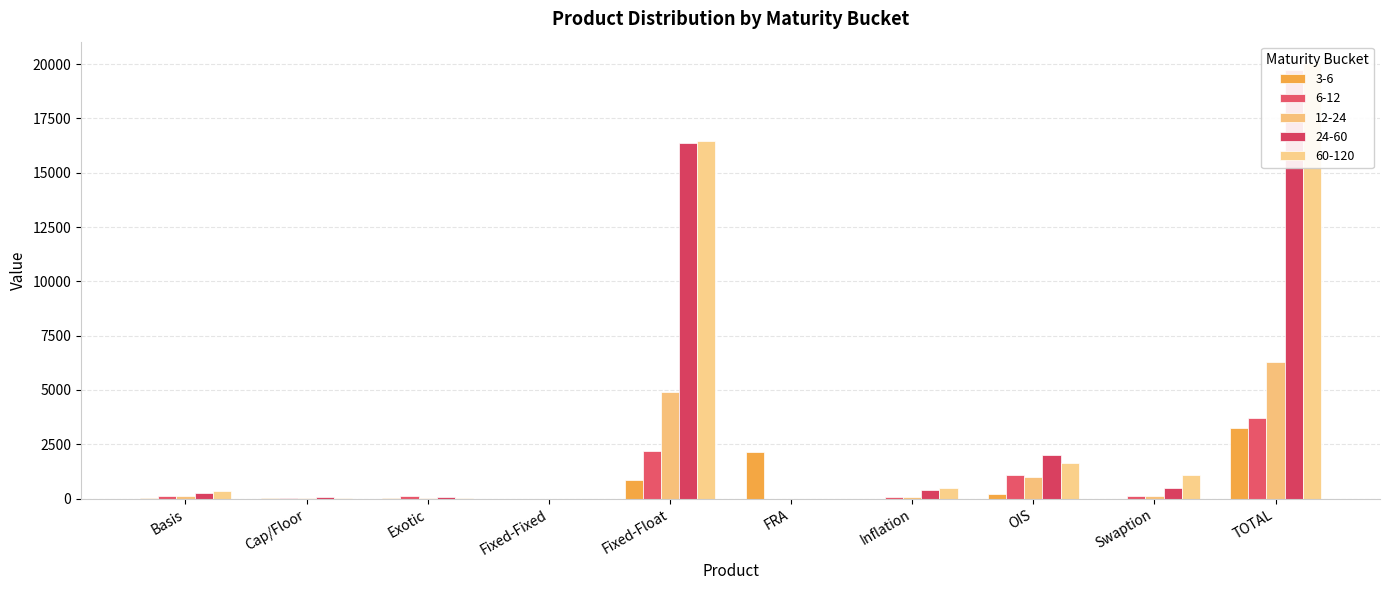

What is the difference between the maximum and minimum values in the 6-12 series?

3700